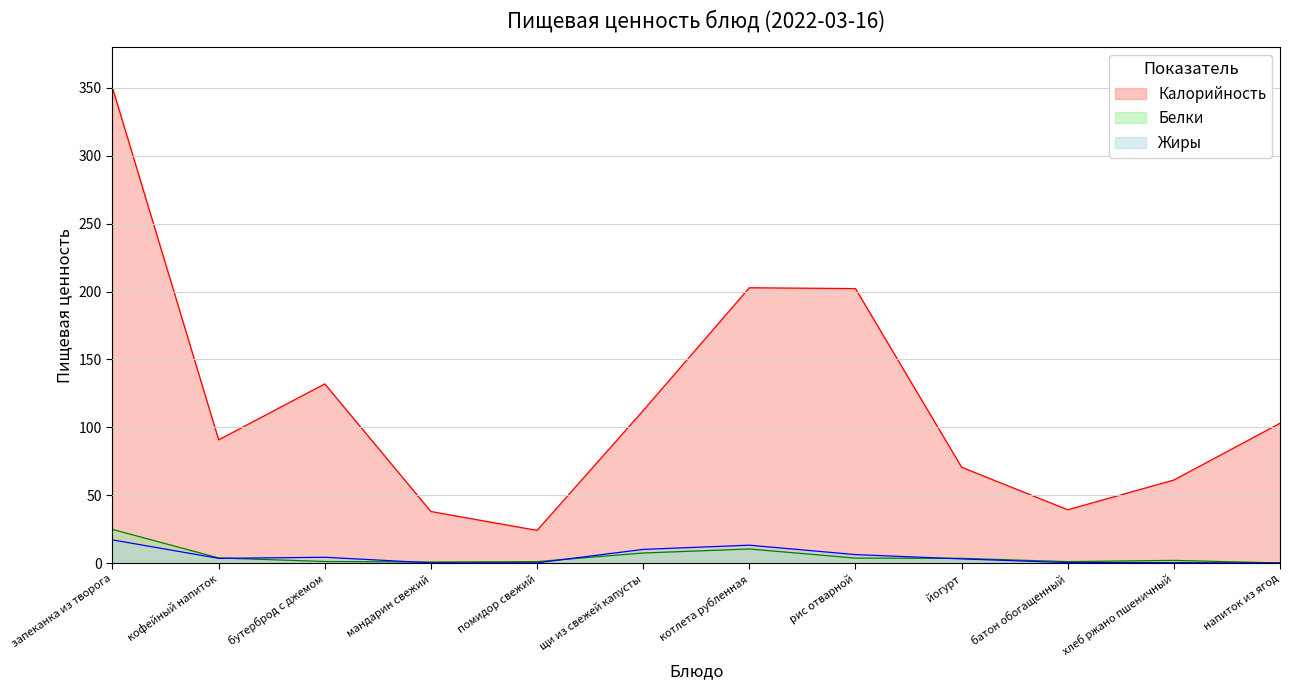

How many lines are shown in the chart?

3